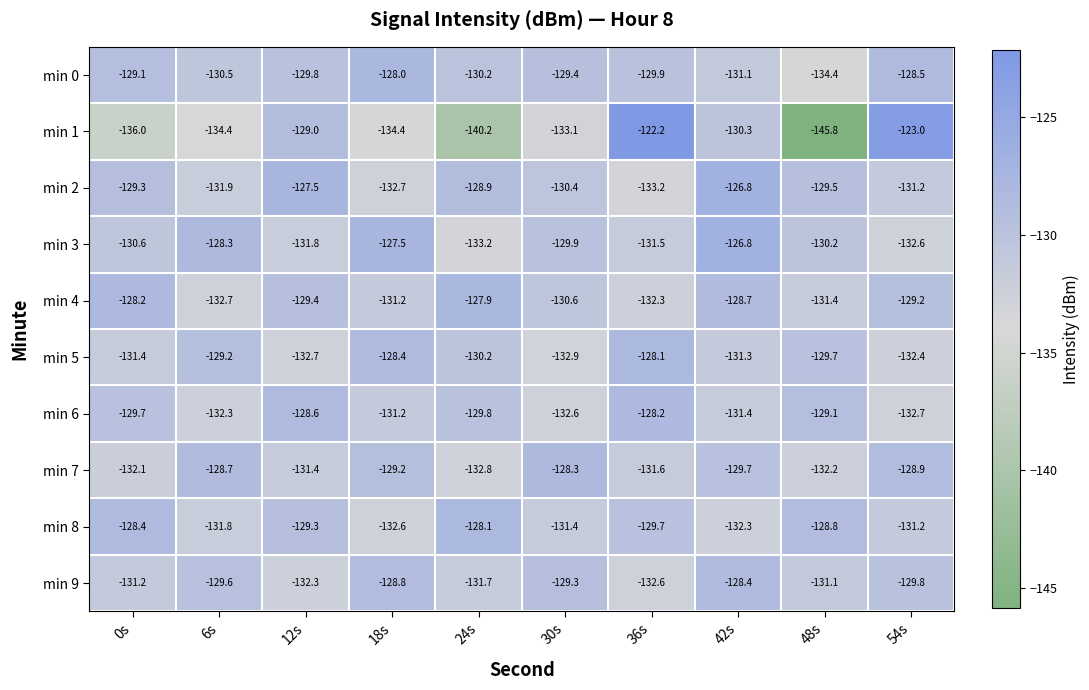

How many data points does each series have?

10